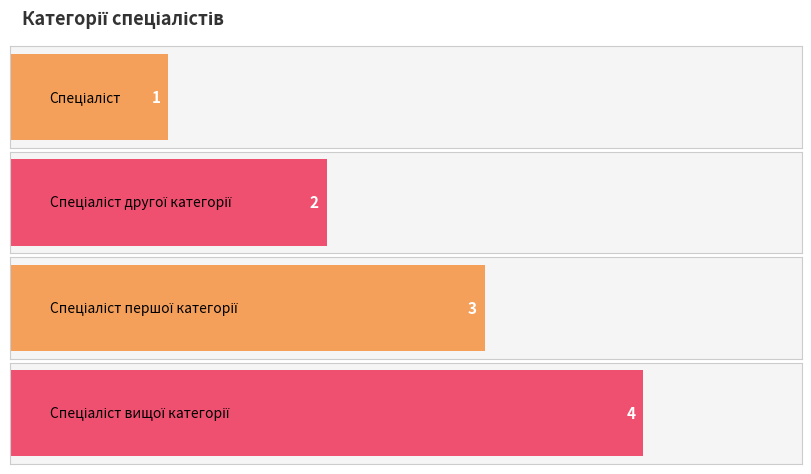

How many values are between 2 and 4?

3